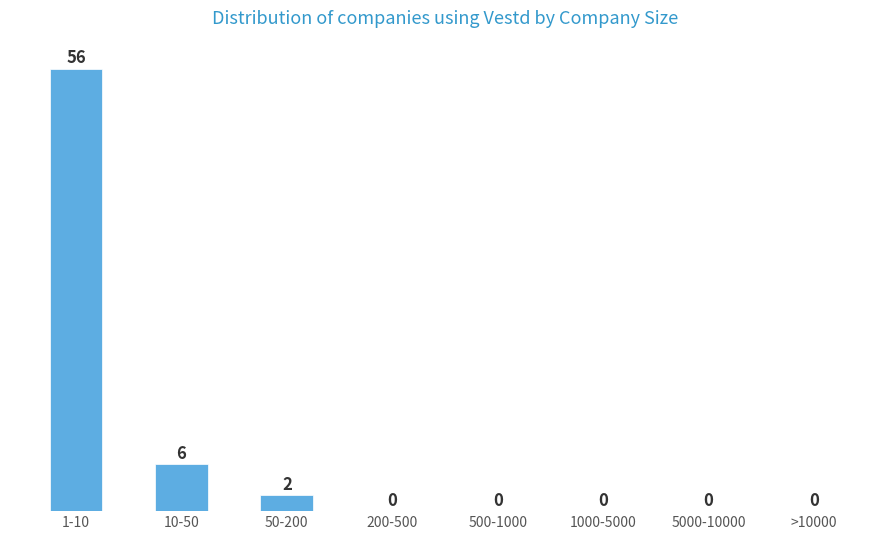

Reading right to left, transcribe all the data shown in this chart.

>10000=0	5000-10000=0	1000-5000=0	500-1000=0	200-500=0	50-200=2	10-50=6	1-10=56